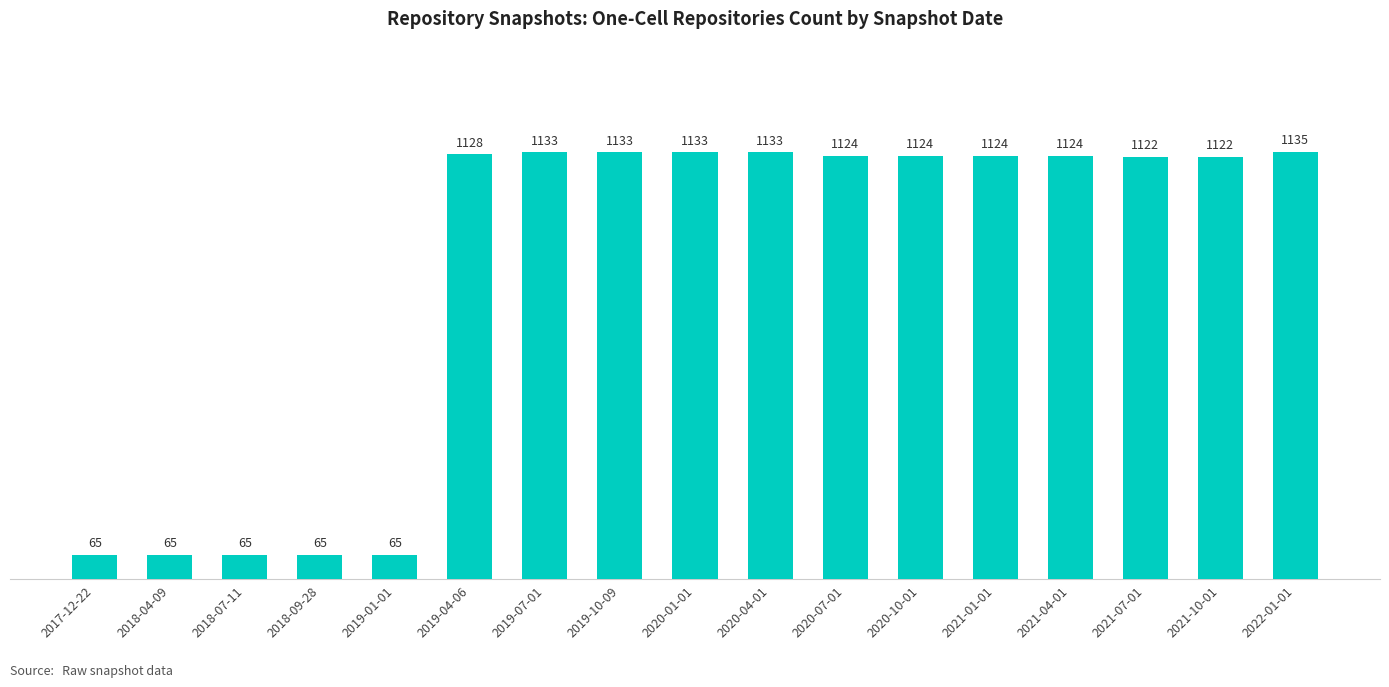

Reading left to right, what are all the values shown in this chart?

2017-12-22=65	2018-04-09=65	2018-07-11=65	2018-09-28=65	2019-01-01=65	2019-04-06=1128	2019-07-01=1133	2019-10-09=1133	2020-01-01=1133	2020-04-01=1133	2020-07-01=1124	2020-10-01=1124	2021-01-01=1124	2021-04-01=1124	2021-07-01=1122	2021-10-01=1122	2022-01-01=1135